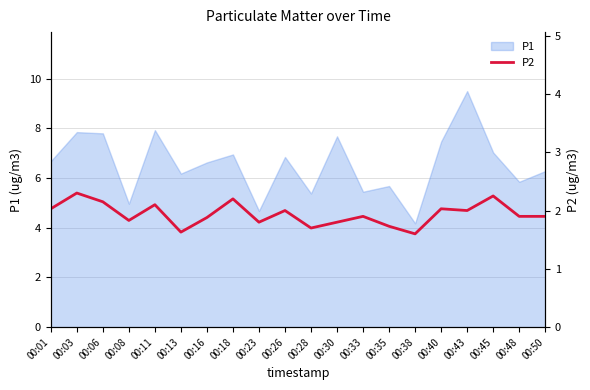

True or false: P1 has a value of 7.8 at 00:06.

True